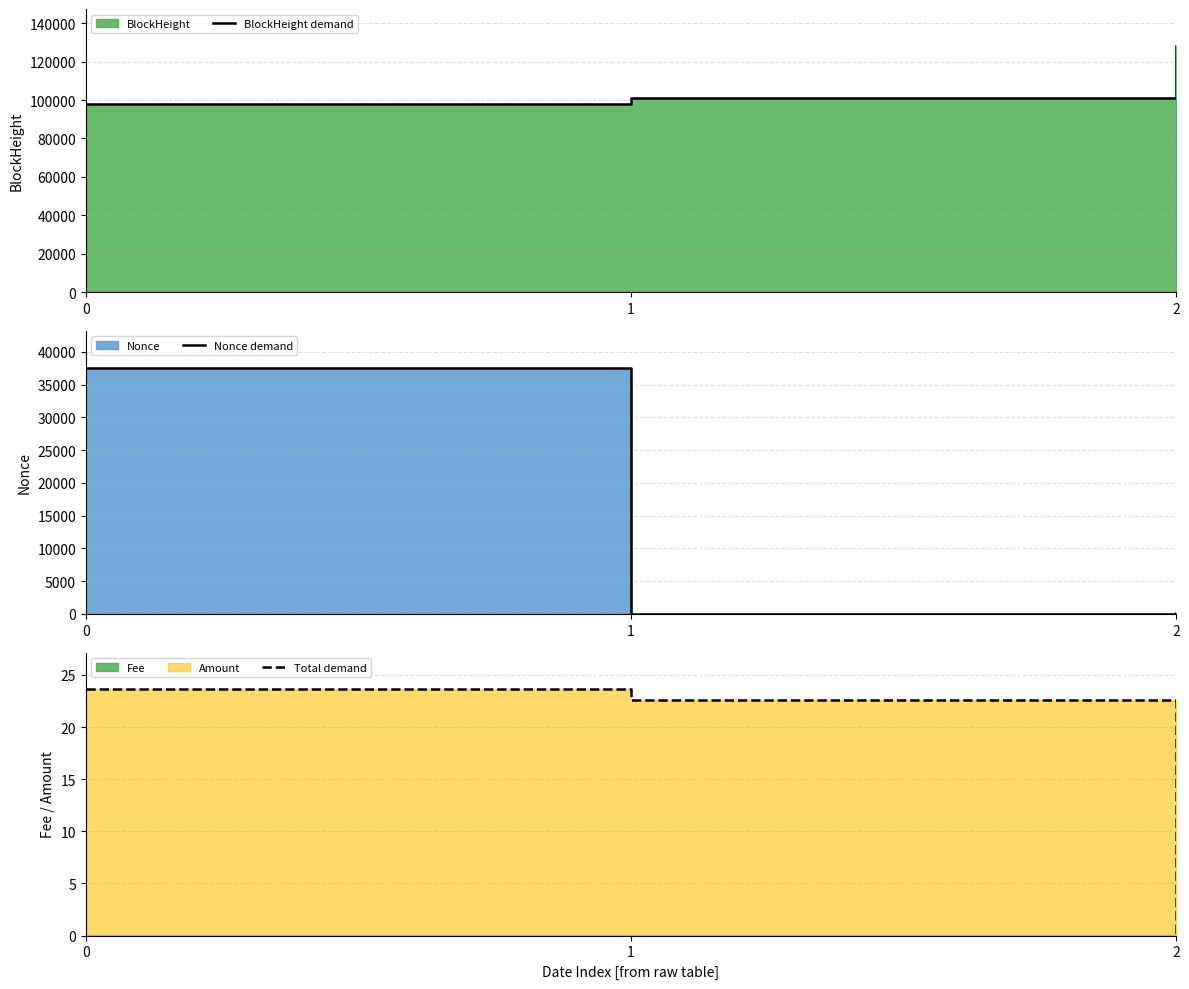

The BlockHeight demand series shows 142689.2 at 1. True or false?

False